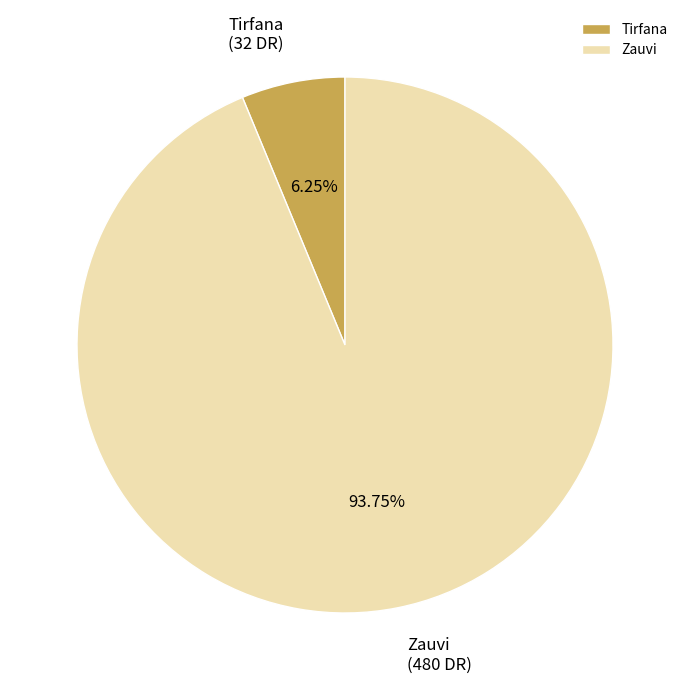

How many segments does this pie chart have?

2